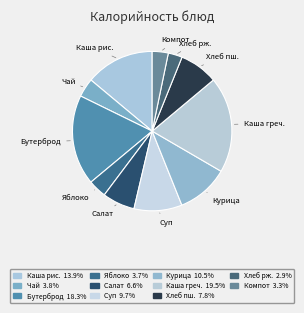

Count the number of slices in the pie.

11